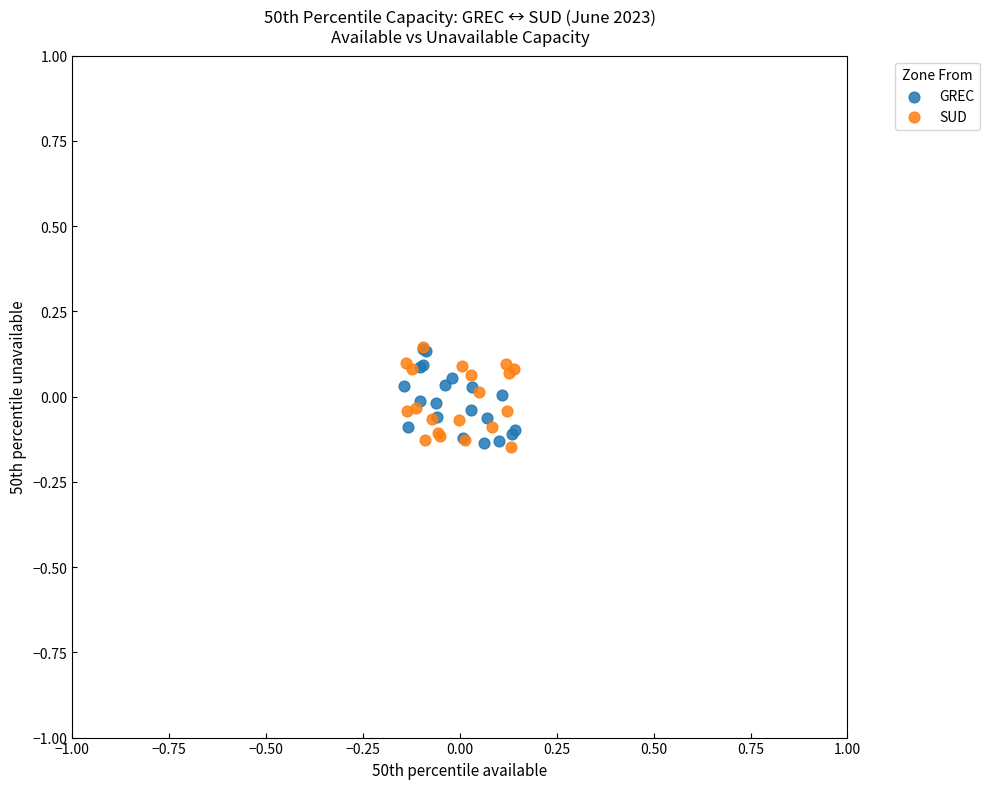

What are all the series names shown in the legend?

GREC, SUD